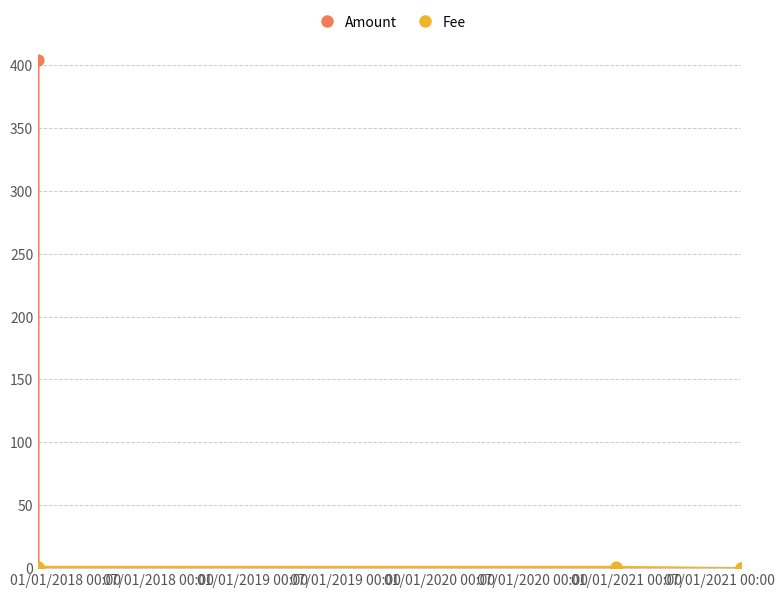

Which series has the largest Y range (max minus min)?

Amount